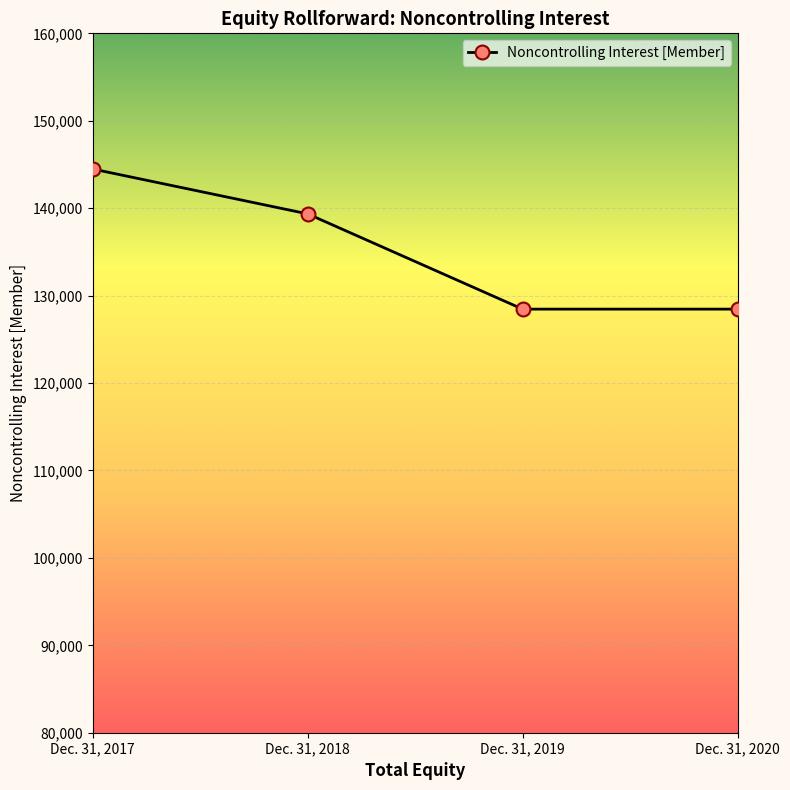

Read the value at Dec. 31, 2017, to the nearest 10.

144480